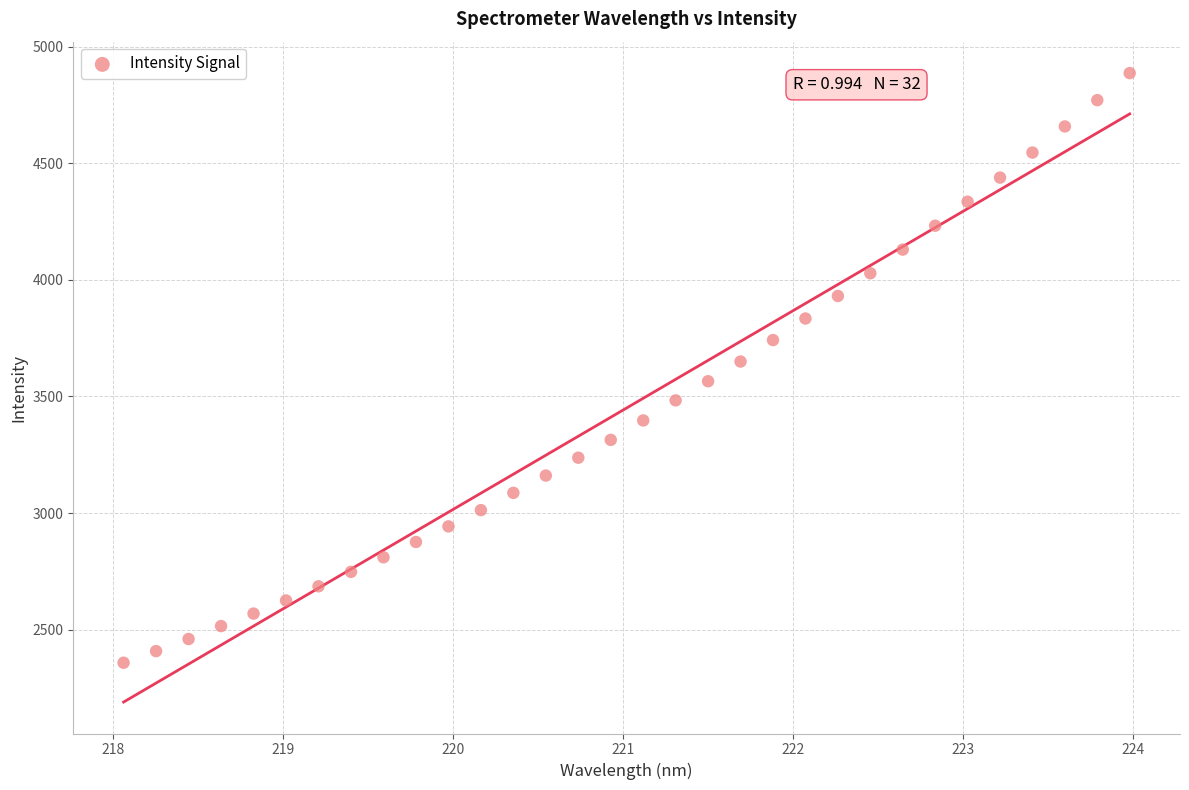

What is the range of Y values (max minus min)?

2528.7